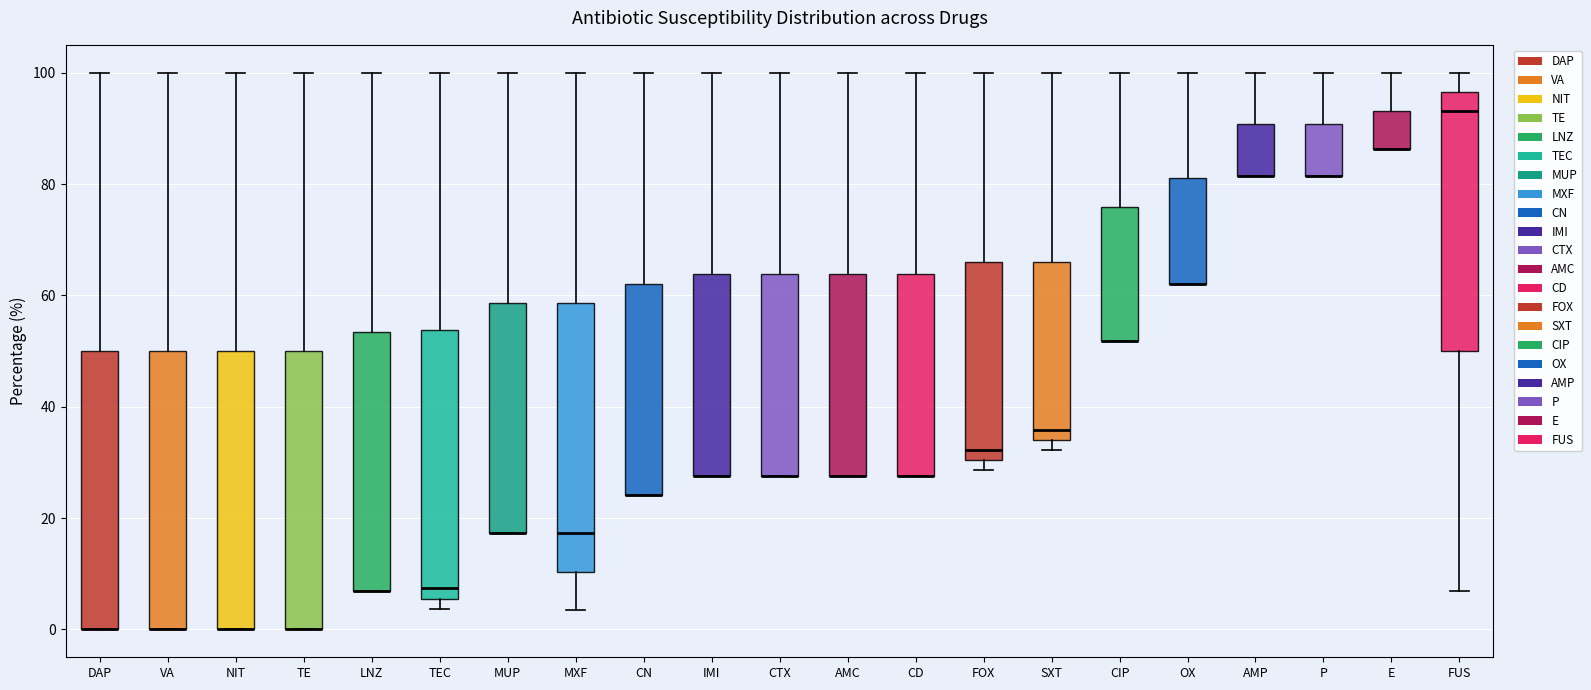

Reading left to right, transcribe this box plot: for each box, give where its median line is, the range the box spans, and where its two whiskers end, as read against the y-axis. The values are not printed on the chart, so give them approximately, as read against the axis.

DAP: median 0 (drawn on the box's lower edge), box 0 to 50, whiskers 0 to 100
VA: median 0 (drawn on the box's lower edge), box 0 to 50, whiskers 0 to 100
NIT: median 0 (drawn on the box's lower edge), box 0 to 50, whiskers 0 to 100
TE: median 0 (drawn on the box's lower edge), box 0 to 50, whiskers 0 to 100
LNZ: median 6 (drawn on the box's lower edge), box 6 to 54, whiskers 6 to 100
TEC: median 8, box 6 to 54, whiskers 4 to 100
MUP: median 18 (drawn on the box's lower edge), box 18 to 58, whiskers 18 to 100
MXF: median 18, box 10 to 58, whiskers 4 to 100
CN: median 24 (drawn on the box's lower edge), box 24 to 62, whiskers 24 to 100
IMI: median 28 (drawn on the box's lower edge), box 28 to 64, whiskers 28 to 100
CTX: median 28 (drawn on the box's lower edge), box 28 to 64, whiskers 28 to 100
AMC: median 28 (drawn on the box's lower edge), box 28 to 64, whiskers 28 to 100
CD: median 28 (drawn on the box's lower edge), box 28 to 64, whiskers 28 to 100
FOX: median 32, box 30 to 66, whiskers 28 to 100
SXT: median 36, box 34 to 66, whiskers 32 to 100
CIP: median 52 (drawn on the box's lower edge), box 52 to 76, whiskers 52 to 100
OX: median 62 (drawn on the box's lower edge), box 62 to 82, whiskers 62 to 100
AMP: median 82 (drawn on the box's lower edge), box 82 to 90, whiskers 82 to 100
P: median 82 (drawn on the box's lower edge), box 82 to 90, whiskers 82 to 100
E: median 86 (drawn on the box's lower edge), box 86 to 94, whiskers 86 to 100
FUS: median 94, box 50 to 96, whiskers 6 to 100